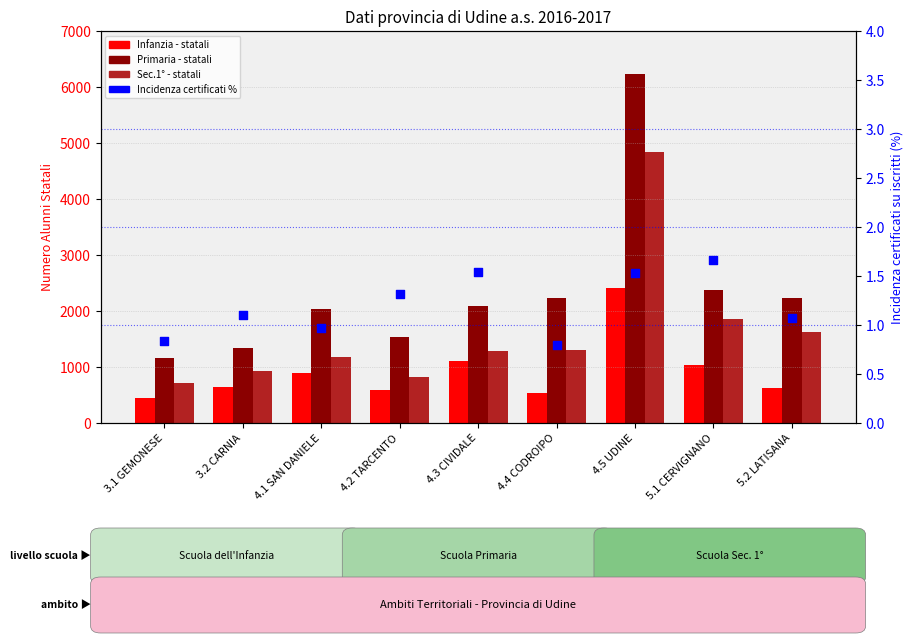

Which series has the widest spread of Y values?

Primaria - Alunni statali